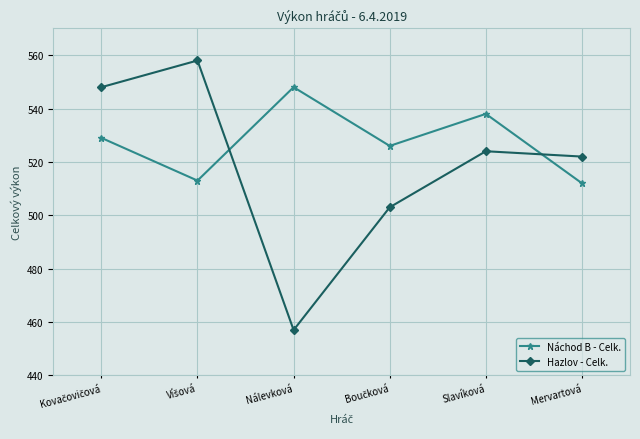

Does the chart have visible grid lines?

Yes